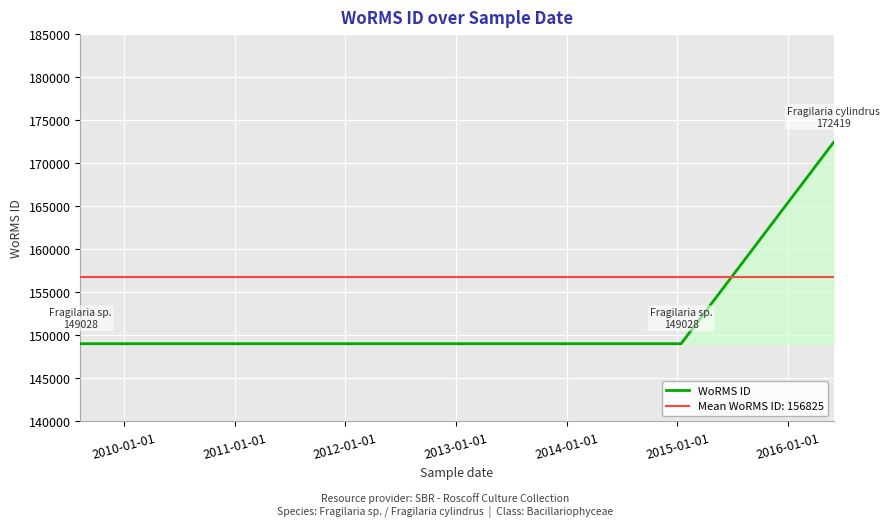

What is the minimum value for WoRMS ID?

149028